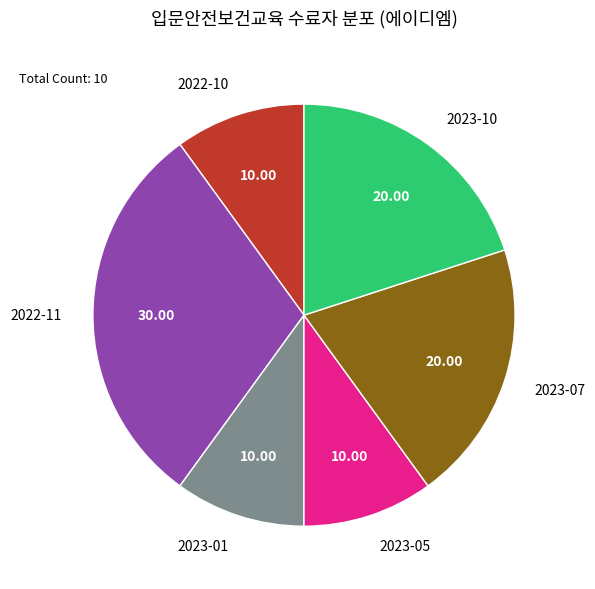

Do 2023-07 and 2022-10 together represent more than half of the pie?

No